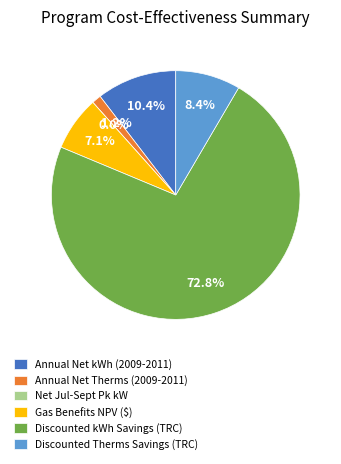

To the nearest percent, what portion does Discounted Therms Savings (TRC) represent?

8%